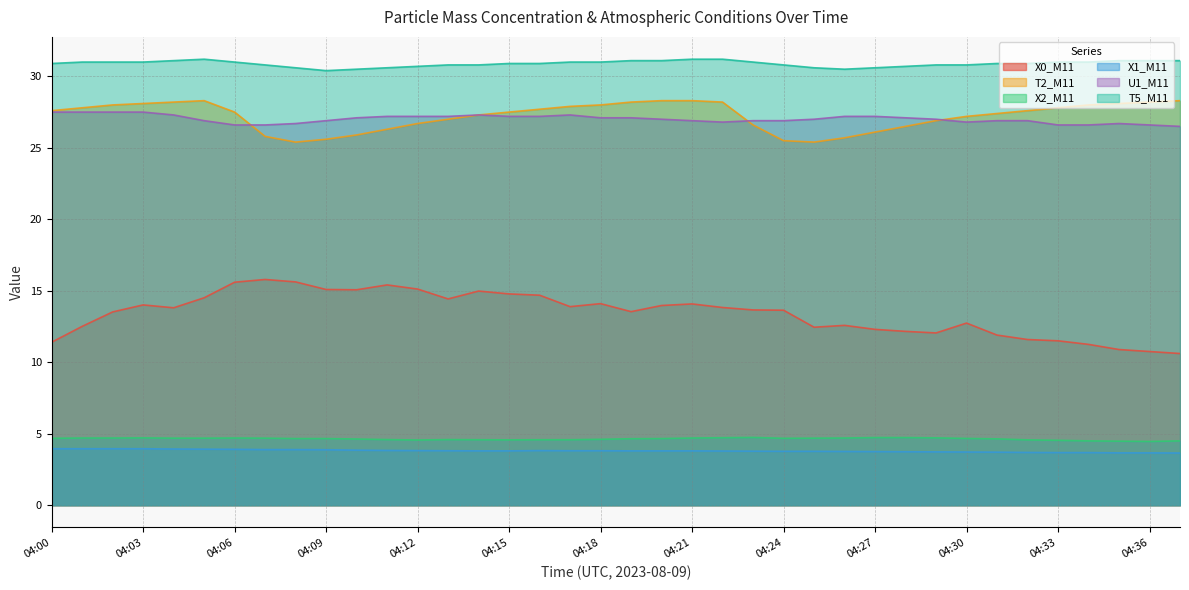

Is it true that U1_M11 equals 35.0 at 04:31?

False